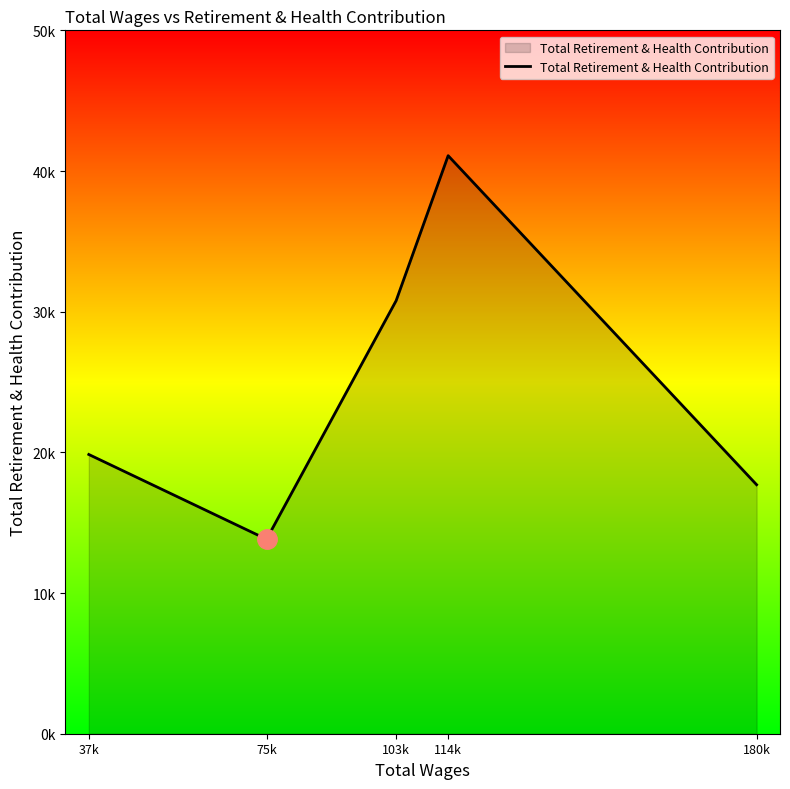

How many points are lower than both their immediate neighbors (excluding endpoints)?

1